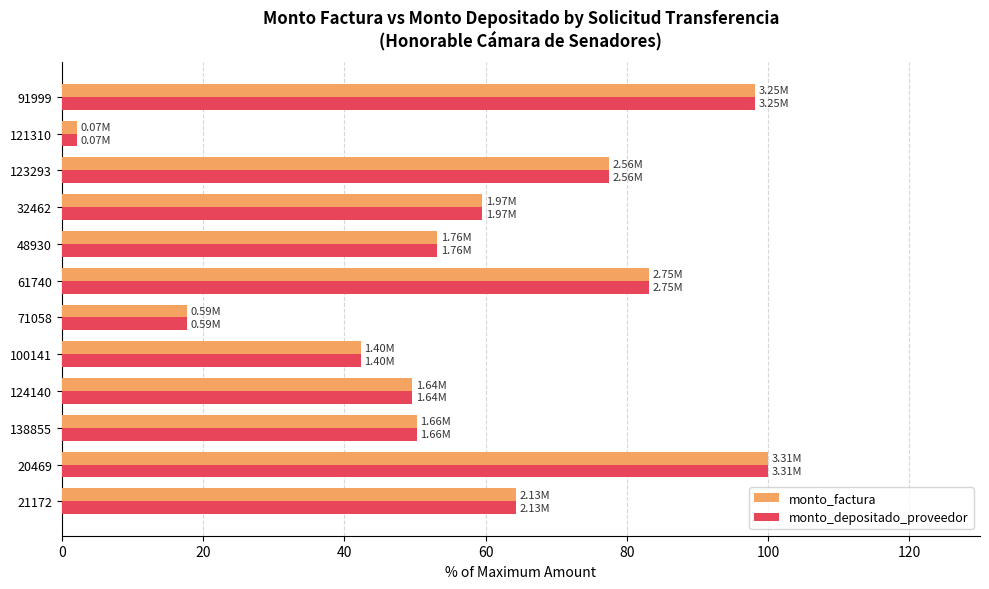

Is the value of monto_factura at 71058 greater than the value of monto_depositado_proveedor at 121310?

Yes